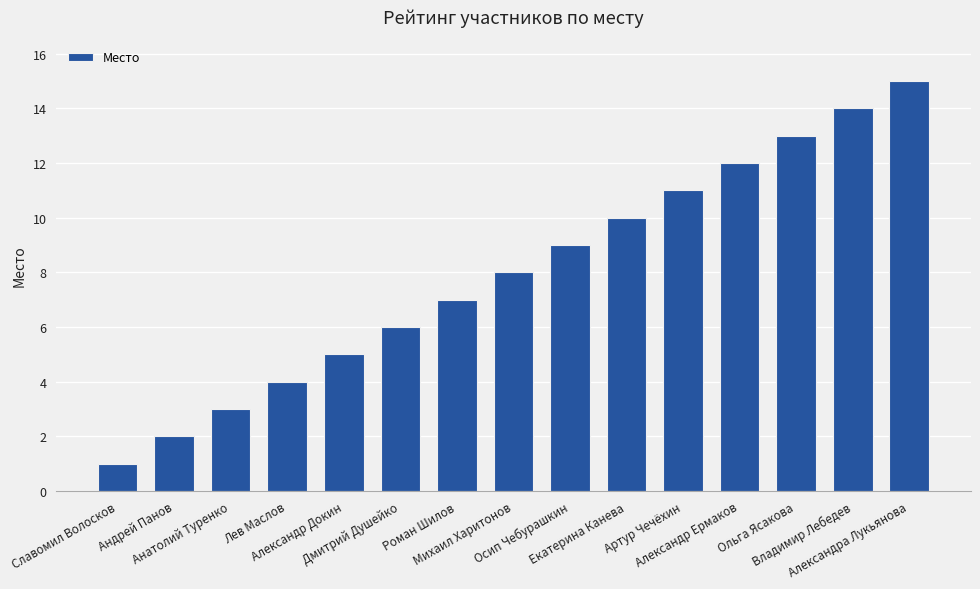

Are the bars grouped side by side (vs. stacked)?

No